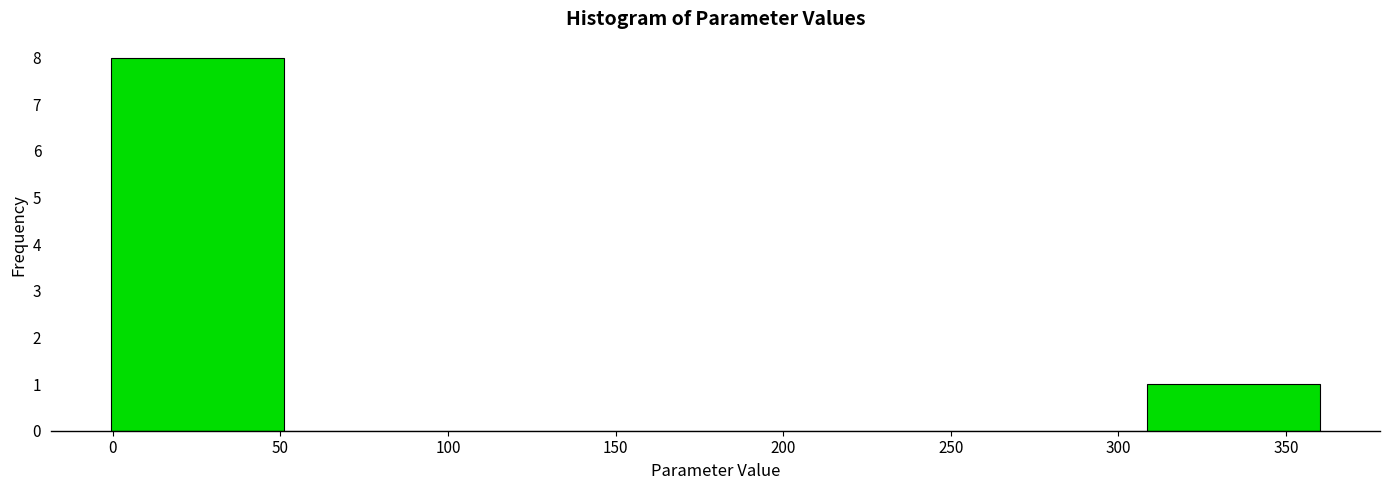

Reading left to right, transcribe this chart: for each bar, give the range it covers on the x-axis and its height. Neither the bar edges nor the heights are printed on the chart, so give them approximately, as read against the axes.

0 to 50: 8
50 to 105: 0
105 to 155: 0
155 to 205: 0
205 to 255: 0
255 to 310: 0
310 to 360: 1